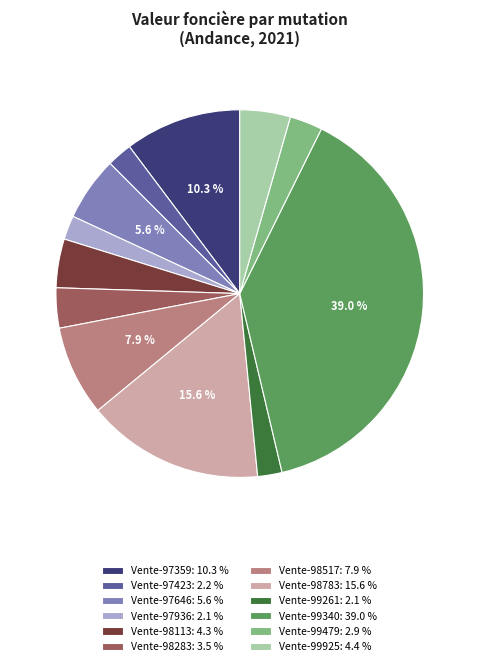

To the nearest percent, what percentage of the pie is Vente-98113?

4%